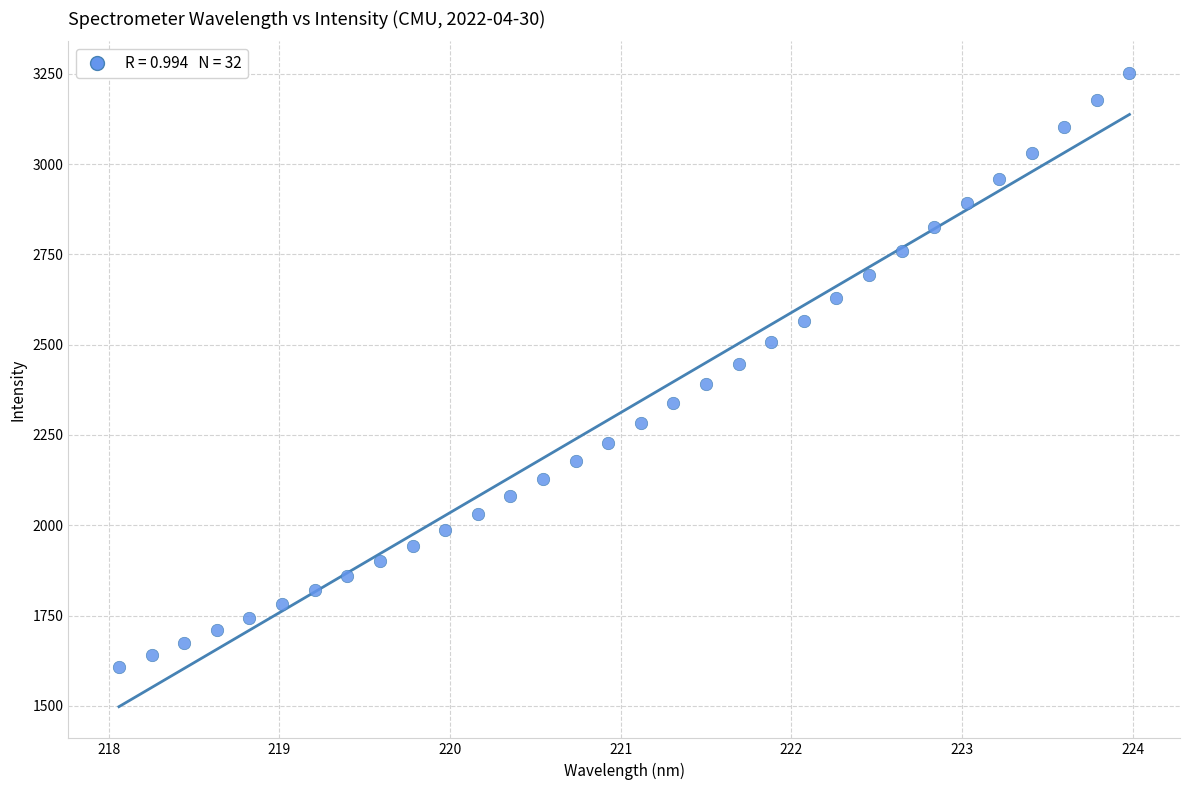

What is the range of Y values (max minus min)?

1644.3